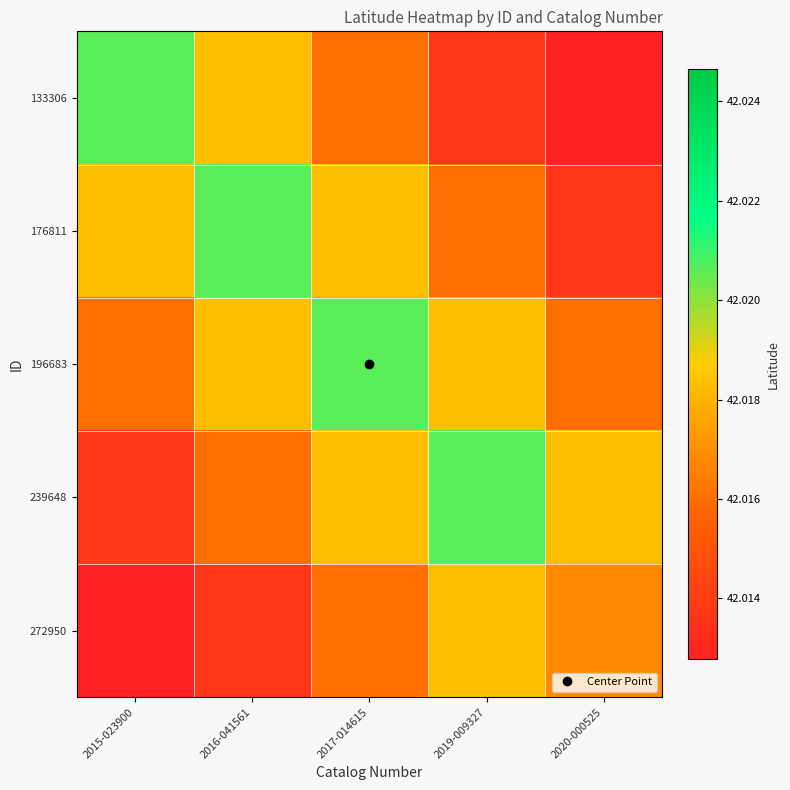

At how many categories does at least one series exceed 42?

5